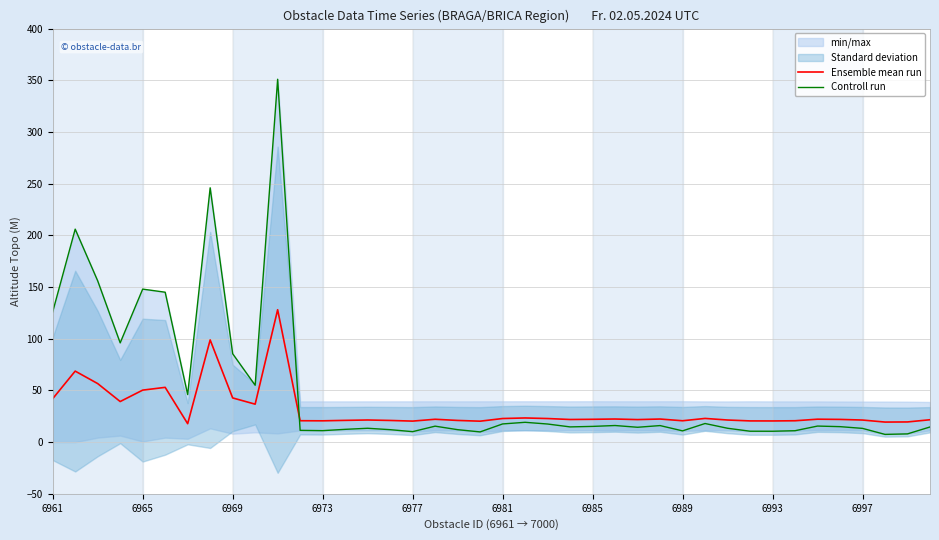

How many interior local valleys does the Ensemble mean run series have?

11